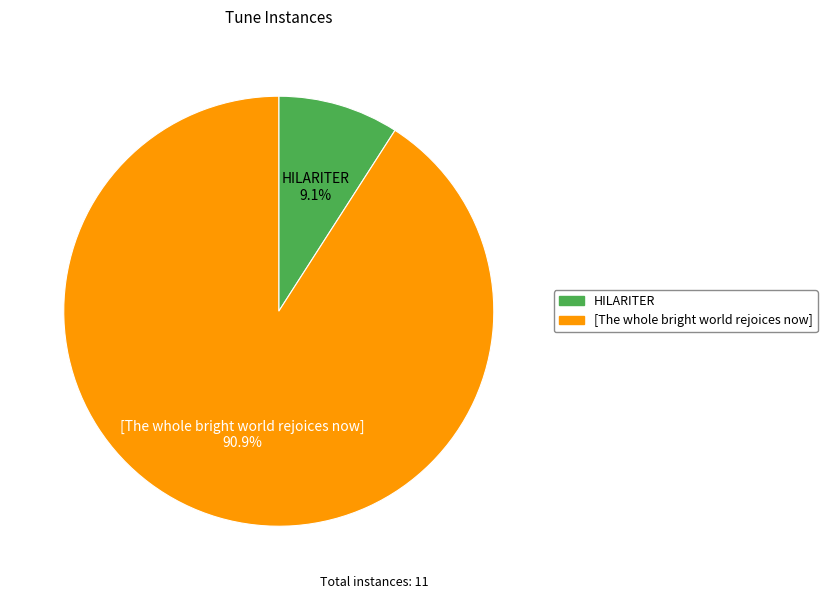

To the nearest percent, what percentage of the pie is [The whole bright world rejoices now]?

91%